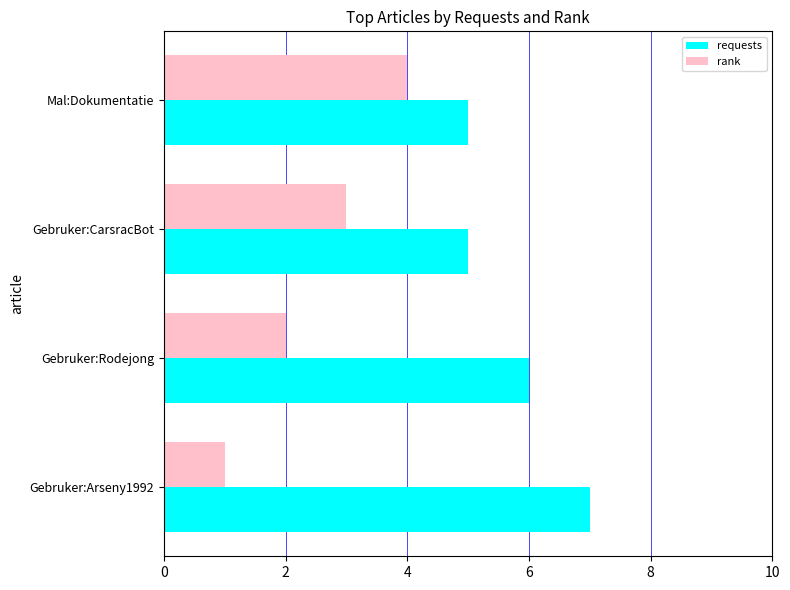

How many values in the requests series are below 6?

2